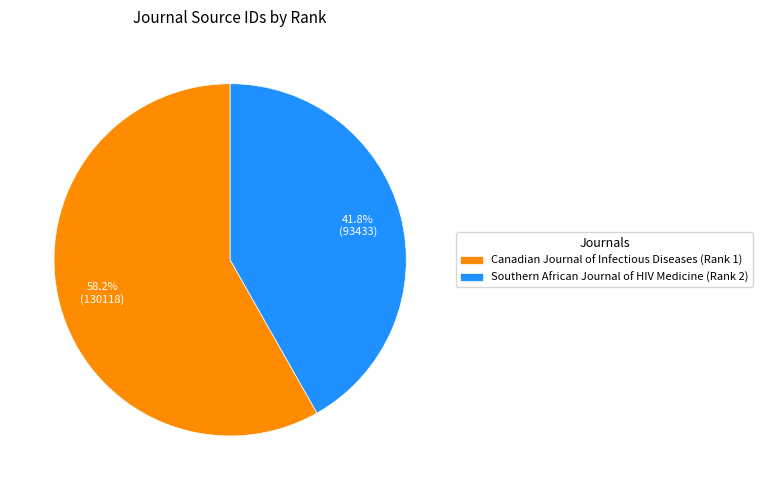

True or false: Canadian Journal of Infectious Diseases (Rank 1) accounts for 58% of the total.

True